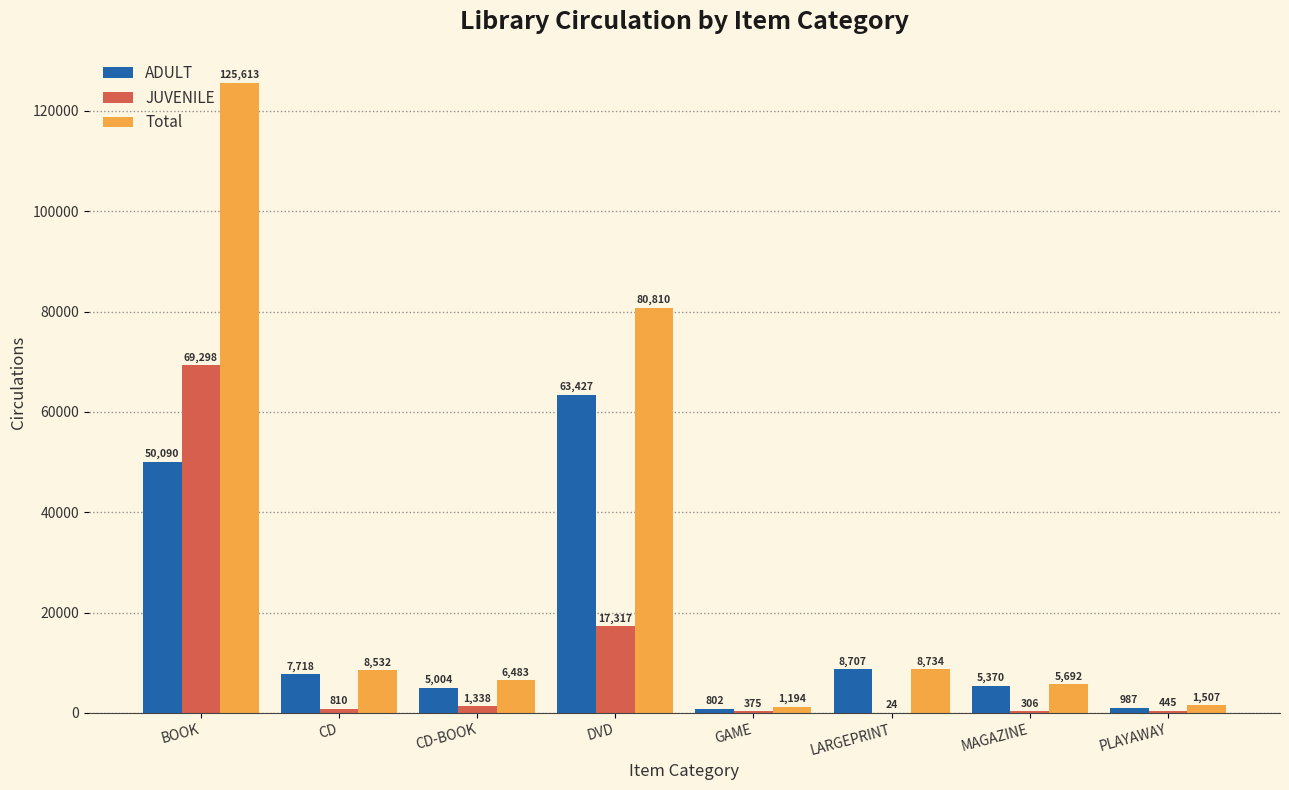

The value of JUVENILE at GAME is 375. True or false?

True